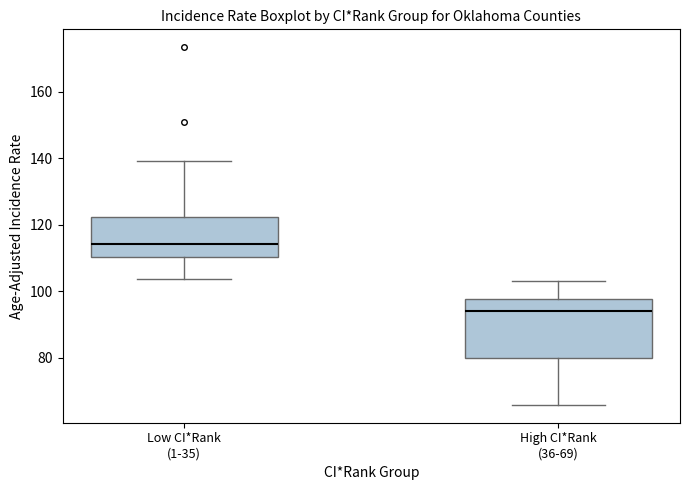

Reading left to right, read every box against the y-axis: the position of its median line, the range the box covers, and the ends of its whiskers. The values are not printed on the chart, so give them approximately, as read against the axis.

Low CI*Rank (1-35): median 114, box 110 to 122, whiskers 104 to 140
High CI*Rank (36-69): median 94, box 80 to 98, whiskers 66 to 104